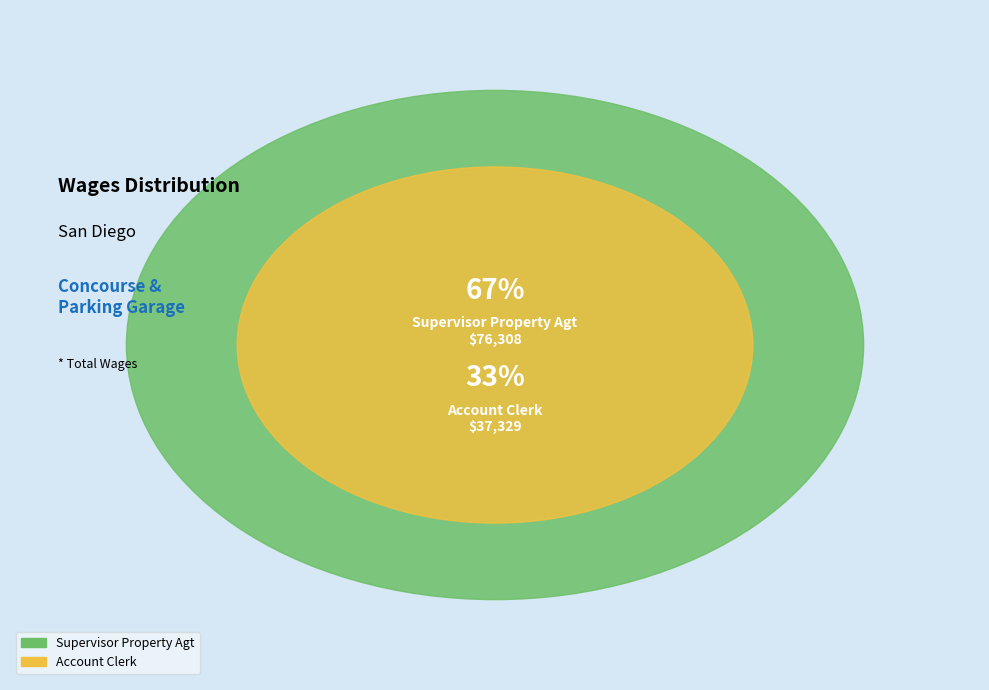

True or false: Supervisor Property Agt accounts for 67% of the total.

True